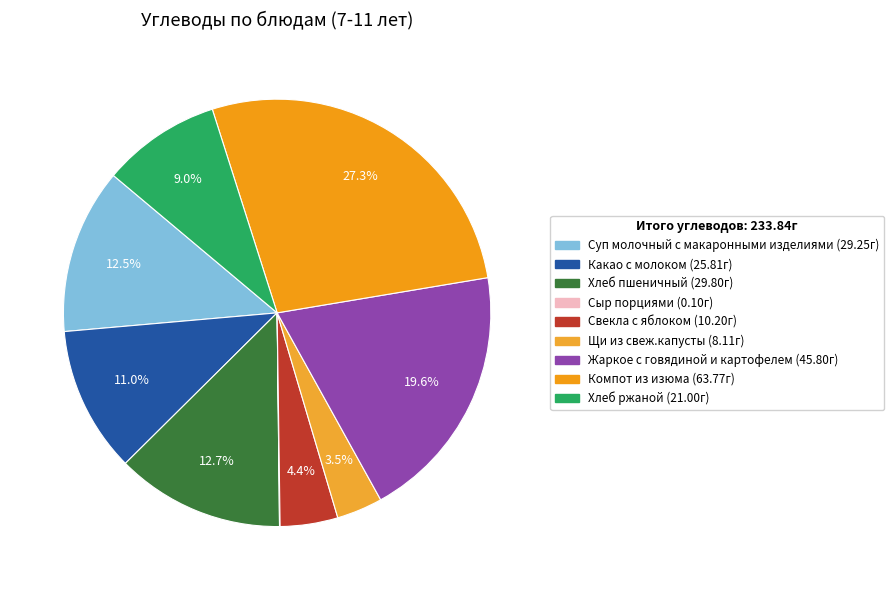

Which category has the smallest portion of the pie?

Сыр порциями